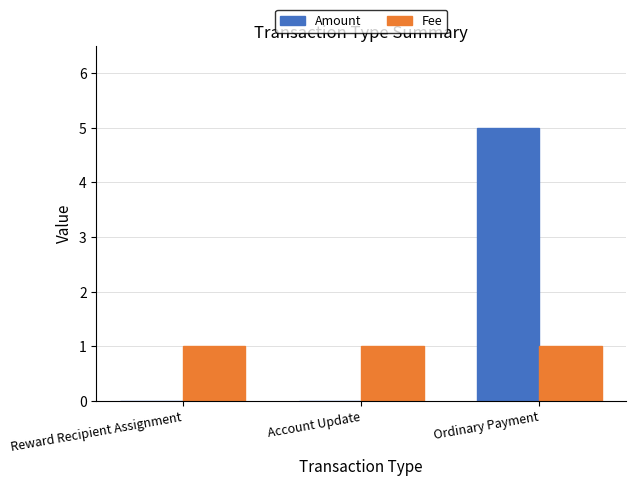

Reading right to left, list all the values displayed in this chart.

Amount: 5	0	0
Fee: 1	1	1